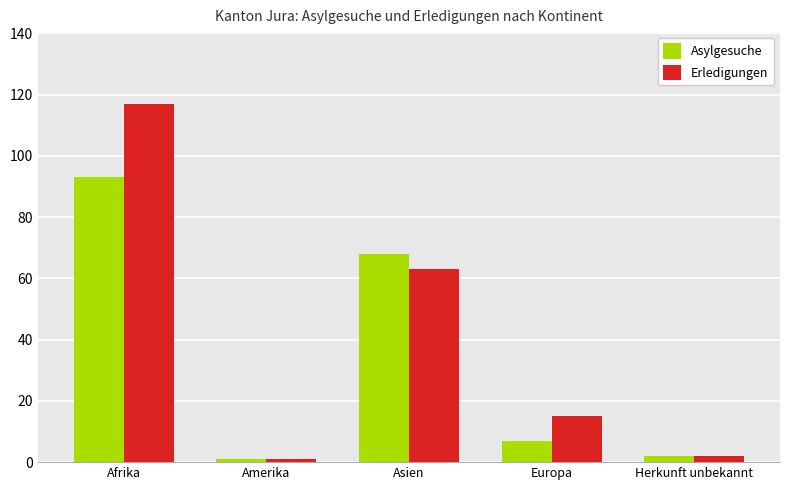

Which label corresponds to the largest value in the chart?

Afrika